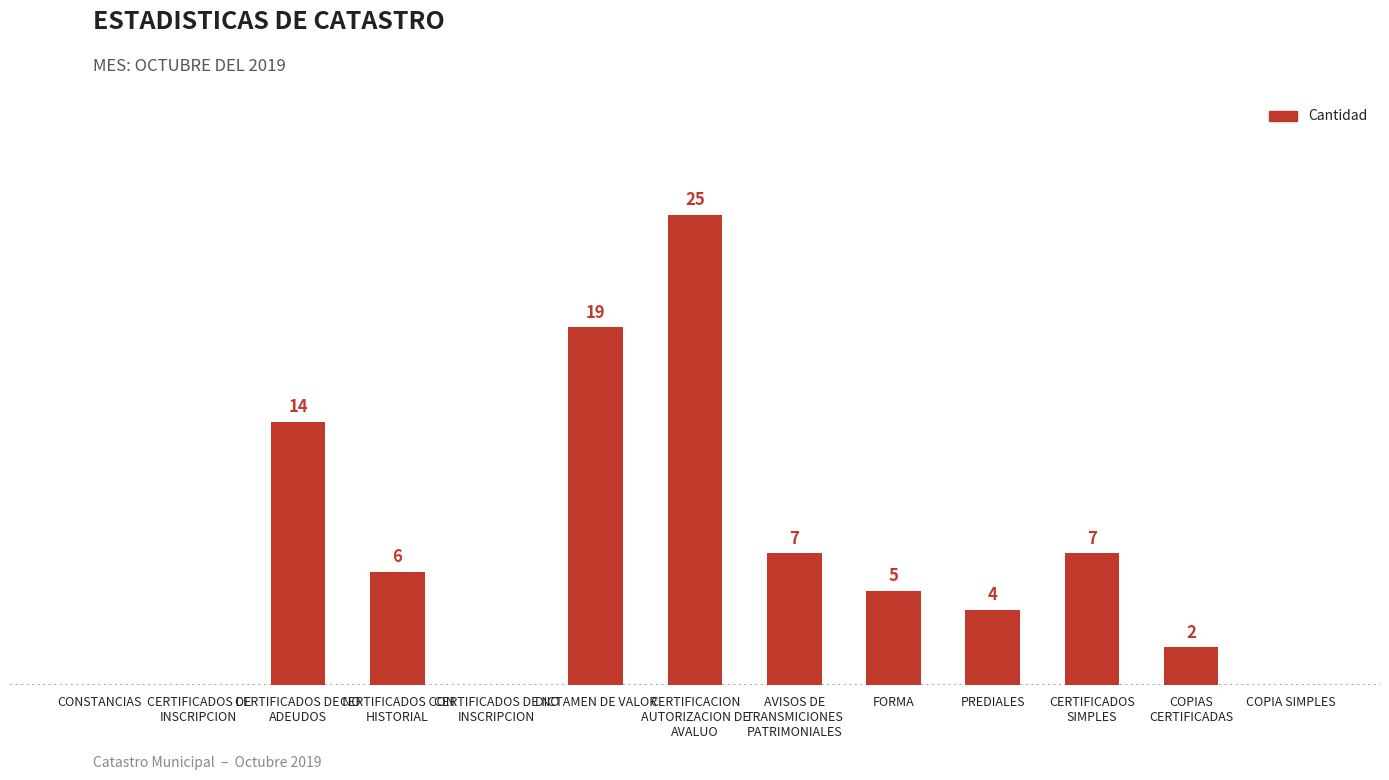

Which has a higher value, COPIA SIMPLES or DICTAMEN DE VALOR?

DICTAMEN DE VALOR